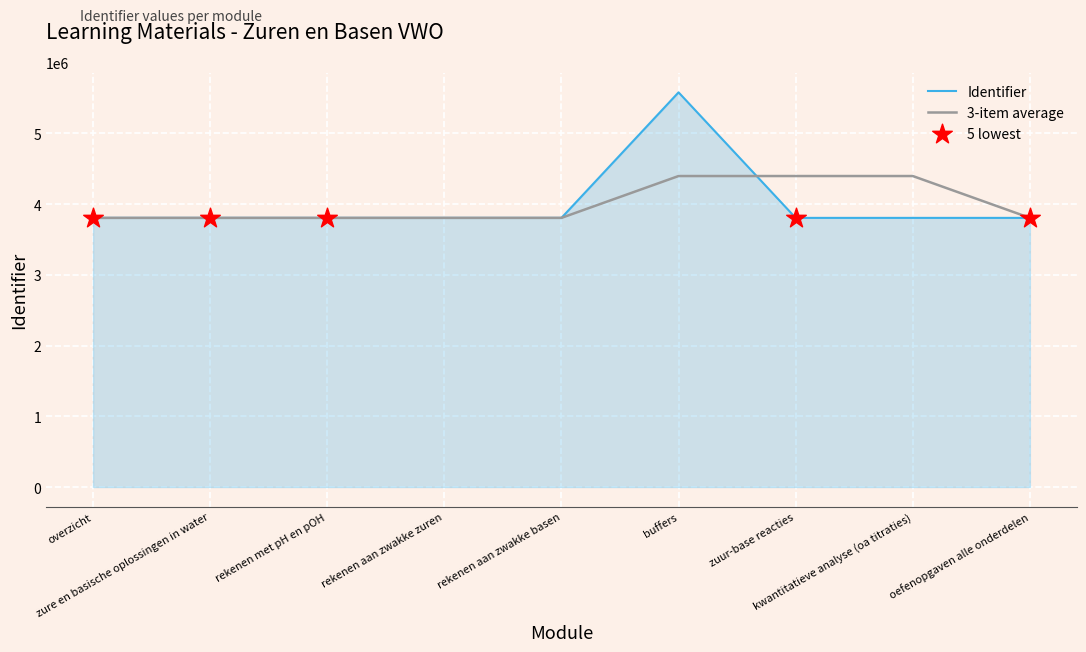

List the series in order of their peak value, highest first.

Identifier, 3-item average